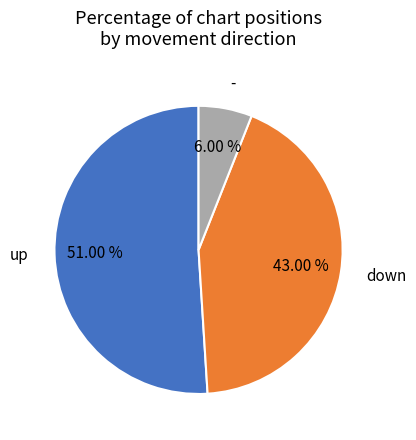

What percentage is the up slice, to the nearest percent?

51%